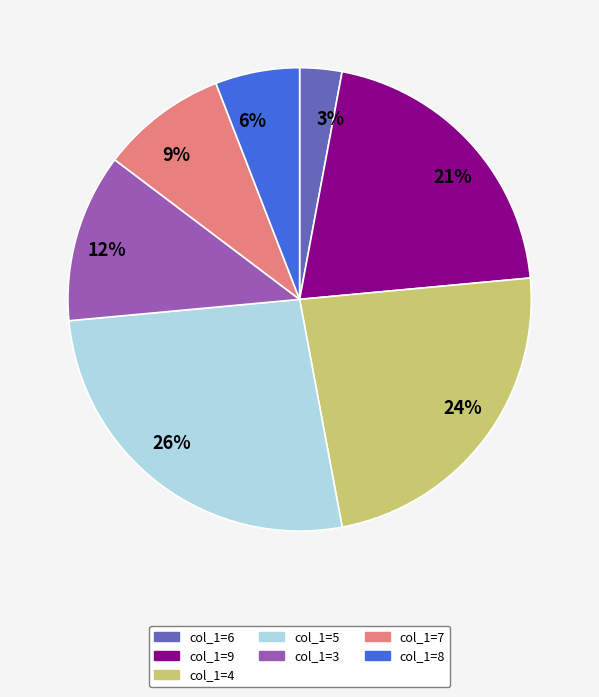

True or false: 12% accounts for 12% of the total.

True